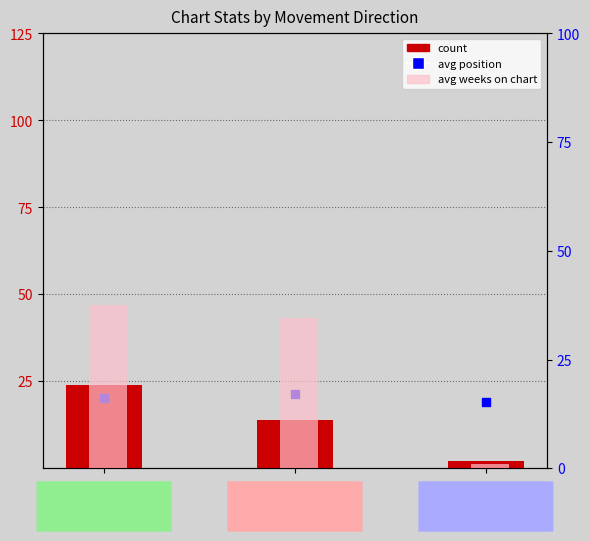

Which series contains the lowest Y value?

avg weeks on chart